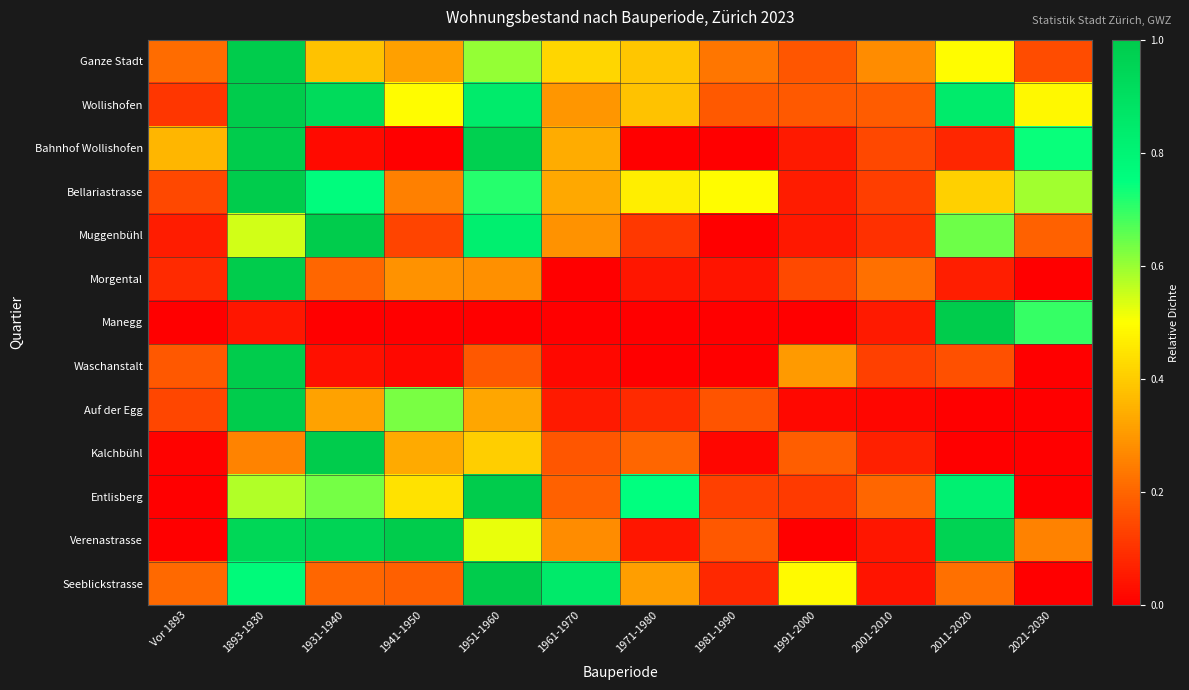

Reading left to right, transcribe all the data shown in this chart.

Ganze Stadt: Vor 1893=0.2	1893-1930=1.0	1931-1940=0.4	1941-1950=0.3	1951-1960=0.6	1961-1970=0.4	1971-1980=0.4	1981-1990=0.2	1991-2000=0.2	2001-2010=0.3	2011-2020=0.5	2021-2030=0.1
Wollishofen: Vor 1893=0.1	1893-1930=1.0	1931-1940=0.9	1941-1950=0.5	1951-1960=0.8	1961-1970=0.3	1971-1980=0.4	1981-1990=0.2	1991-2000=0.2	2001-2010=0.2	2011-2020=0.8	2021-2030=0.5
Bahnhof Wollishofen: Vor 1893=0.4	1893-1930=1.0	1931-1940=0.0	1941-1950=0.0	1951-1960=1.0	1961-1970=0.3	1971-1980=0.0	1981-1990=0.0	1991-2000=0.1	2001-2010=0.1	2011-2020=0.1	2021-2030=0.7
Bellariastrasse: Vor 1893=0.1	1893-1930=1.0	1931-1940=0.8	1941-1950=0.3	1951-1960=0.7	1961-1970=0.3	1971-1980=0.5	1981-1990=0.5	1991-2000=0.1	2001-2010=0.1	2011-2020=0.4	2021-2030=0.6
Muggenbühl: Vor 1893=0.1	1893-1930=0.5	1931-1940=1.0	1941-1950=0.1	1951-1960=0.8	1961-1970=0.3	1971-1980=0.1	1981-1990=0.0	1991-2000=0.0	2001-2010=0.1	2011-2020=0.6	2021-2030=0.2
Morgental: Vor 1893=0.1	1893-1930=1.0	1931-1940=0.2	1941-1950=0.3	1951-1960=0.3	1961-1970=0.0	1971-1980=0.0	1981-1990=0.0	1991-2000=0.1	2001-2010=0.2	2011-2020=0.1	2021-2030=0.0
Manegg: Vor 1893=0.0	1893-1930=0.0	1931-1940=0.0	1941-1950=0.0	1951-1960=0.0	1961-1970=0.0	1971-1980=0.0	1981-1990=0.0	1991-2000=0.0	2001-2010=0.1	2011-2020=1.0	2021-2030=0.7
Waschanstalt: Vor 1893=0.2	1893-1930=1.0	1931-1940=0.0	1941-1950=0.0	1951-1960=0.2	1961-1970=0.0	1971-1980=0.0	1981-1990=0.0	1991-2000=0.3	2001-2010=0.1	2011-2020=0.2	2021-2030=0.0
Auf der Egg: Vor 1893=0.1	1893-1930=1.0	1931-1940=0.3	1941-1950=0.6	1951-1960=0.3	1961-1970=0.1	1971-1980=0.1	1981-1990=0.2	1991-2000=0.0	2001-2010=0.0	2011-2020=0.0	2021-2030=0.0
Kalchbühl: Vor 1893=0.0	1893-1930=0.3	1931-1940=1.0	1941-1950=0.3	1951-1960=0.4	1961-1970=0.2	1971-1980=0.2	1981-1990=0.0	1991-2000=0.2	2001-2010=0.1	2011-2020=0.0	2021-2030=0.0
Entlisberg: Vor 1893=0.0	1893-1930=0.6	1931-1940=0.6	1941-1950=0.4	1951-1960=1.0	1961-1970=0.2	1971-1980=0.7	1981-1990=0.1	1991-2000=0.1	2001-2010=0.2	2011-2020=0.8	2021-2030=0.0
Verenastrasse: Vor 1893=0.0	1893-1930=0.9	1931-1940=1.0	1941-1950=1.0	1951-1960=0.5	1961-1970=0.3	1971-1980=0.0	1981-1990=0.2	1991-2000=0.0	2001-2010=0.0	2011-2020=1.0	2021-2030=0.3
Seeblickstrasse: Vor 1893=0.2	1893-1930=0.8	1931-1940=0.2	1941-1950=0.2	1951-1960=1.0	1961-1970=0.8	1971-1980=0.3	1981-1990=0.1	1991-2000=0.5	2001-2010=0.0	2011-2020=0.2	2021-2030=0.0